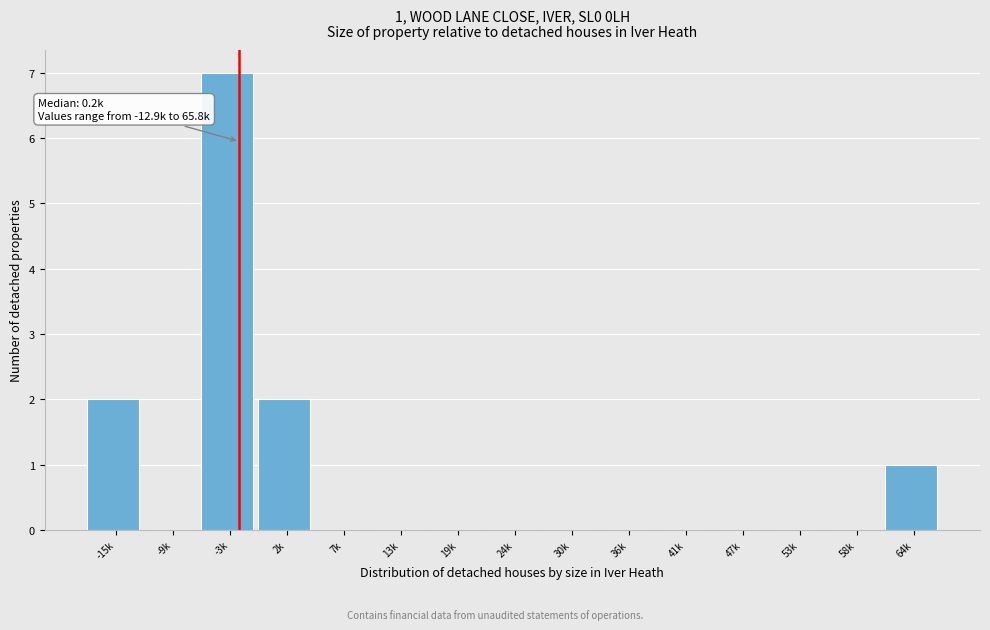

Reading left to right, list all the values displayed in this chart.

-15k=2	-9k=0	-3k=7	2k=2	7k=0	13k=0	19k=0	24k=0	30k=0	36k=0	41k=0	47k=0	53k=0	58k=0	64k=1